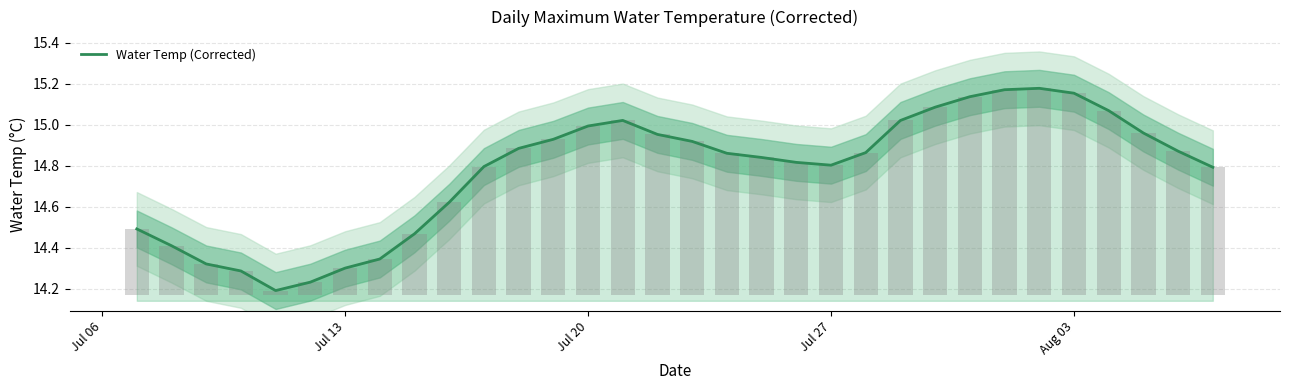

Are the bars grouped side by side (vs. stacked)?

No